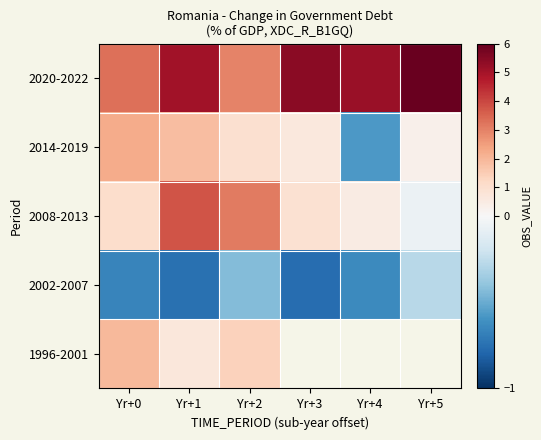

Which series changed the most between Yr+2 and Yr+5?

2008-2013